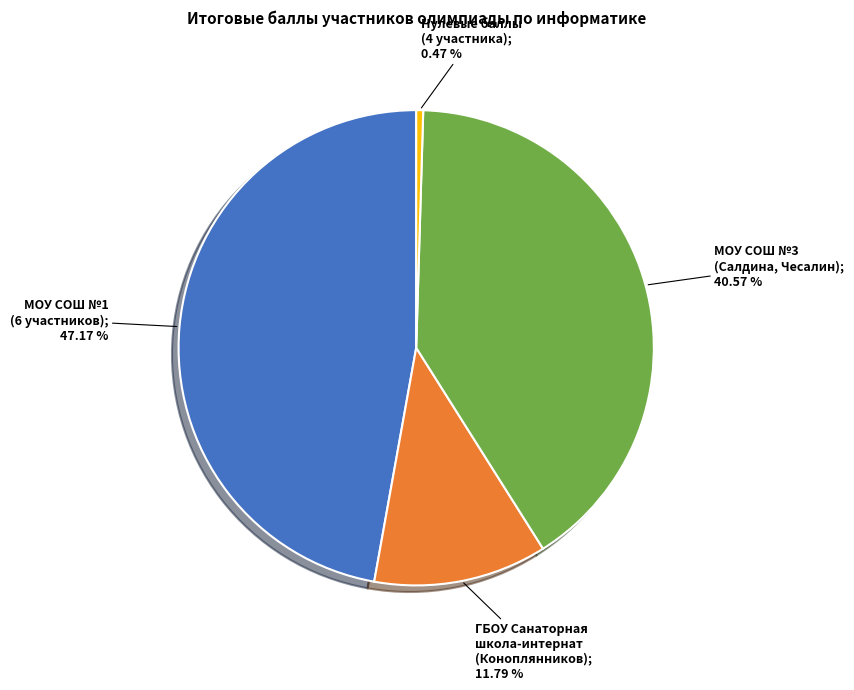

Is there a majority slice in this chart?

No